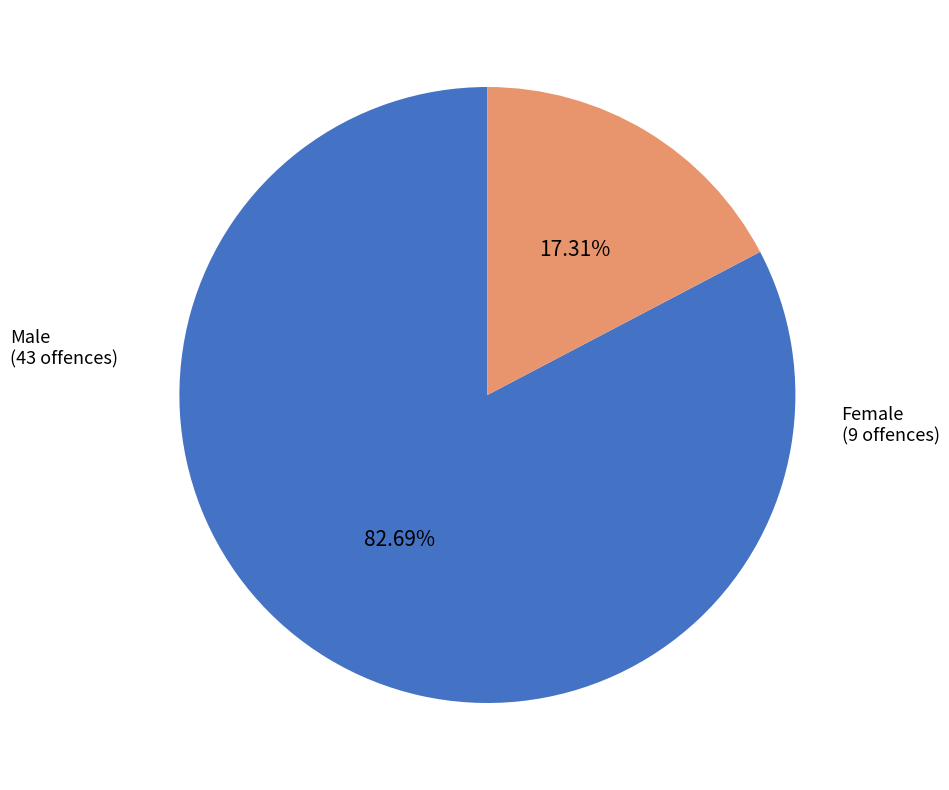

How many slices are in this pie chart?

2